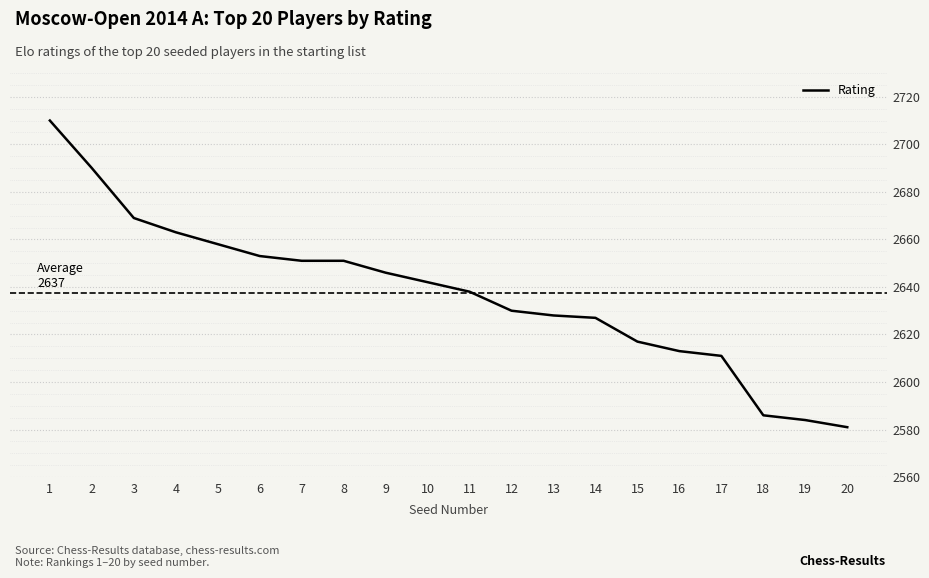

What is the difference between the second highest and second lowest values?

106